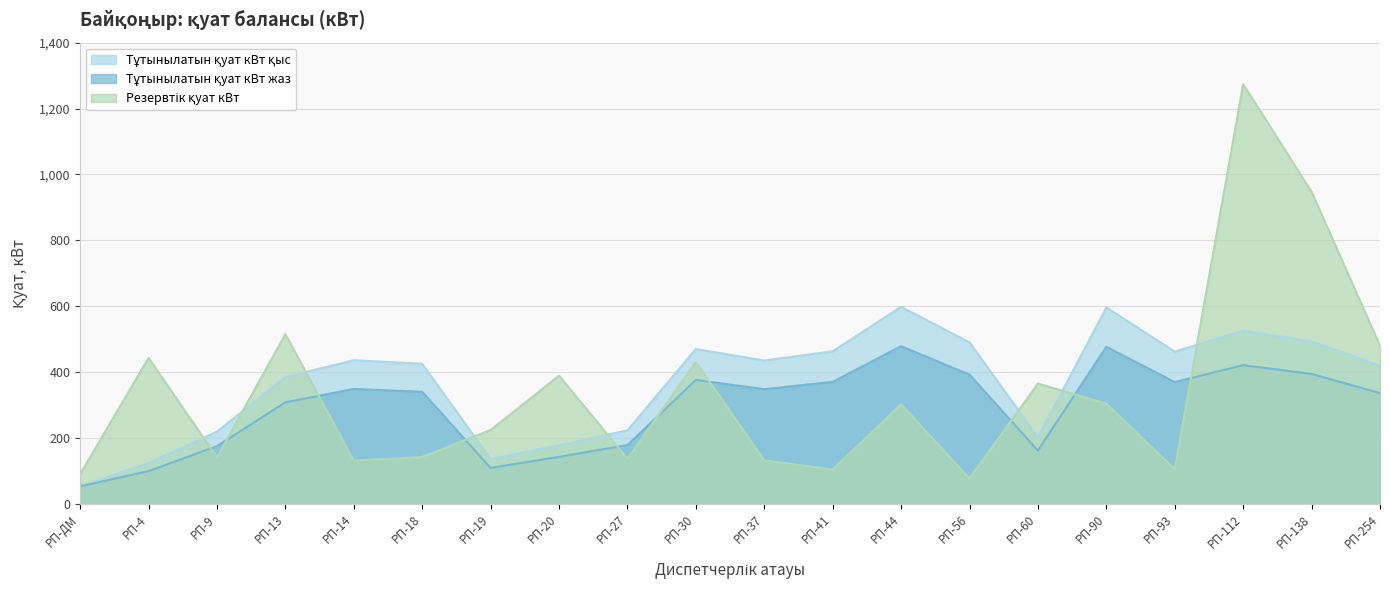

What is the sum of the Тұтынылатын қуат кВт қыс values at РП-37 and РП-90?

1031.0